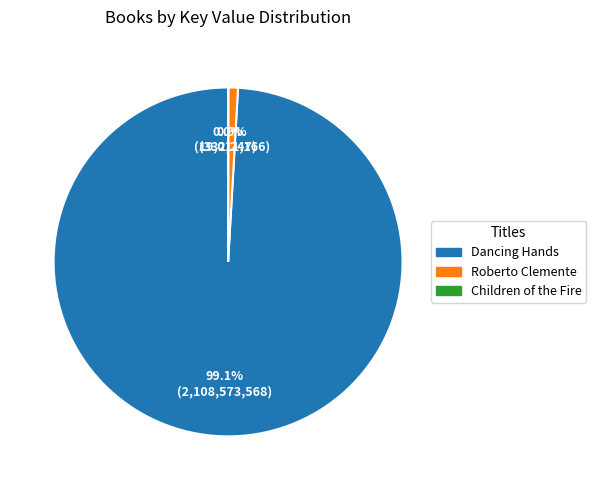

The Roberto Clemente slice represents 11% of the pie. True or false?

False